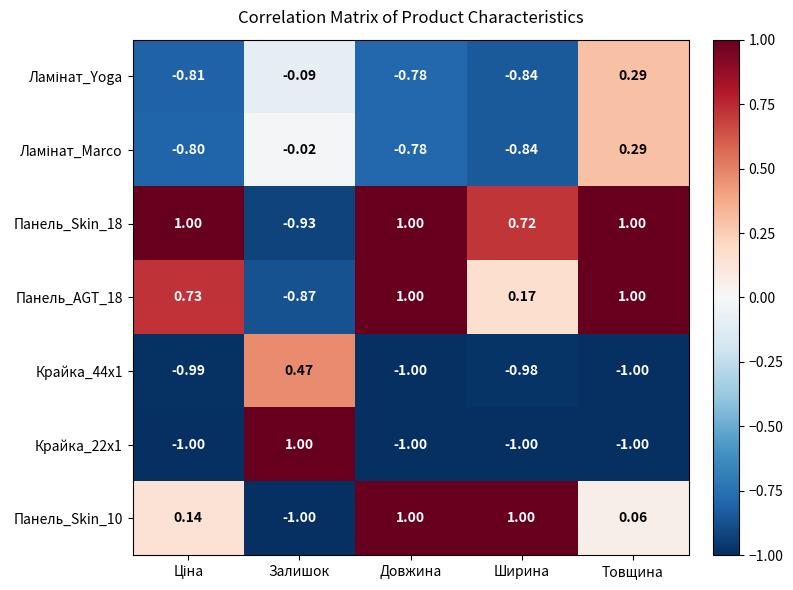

At which category is the sum across all series the highest?

Товщина